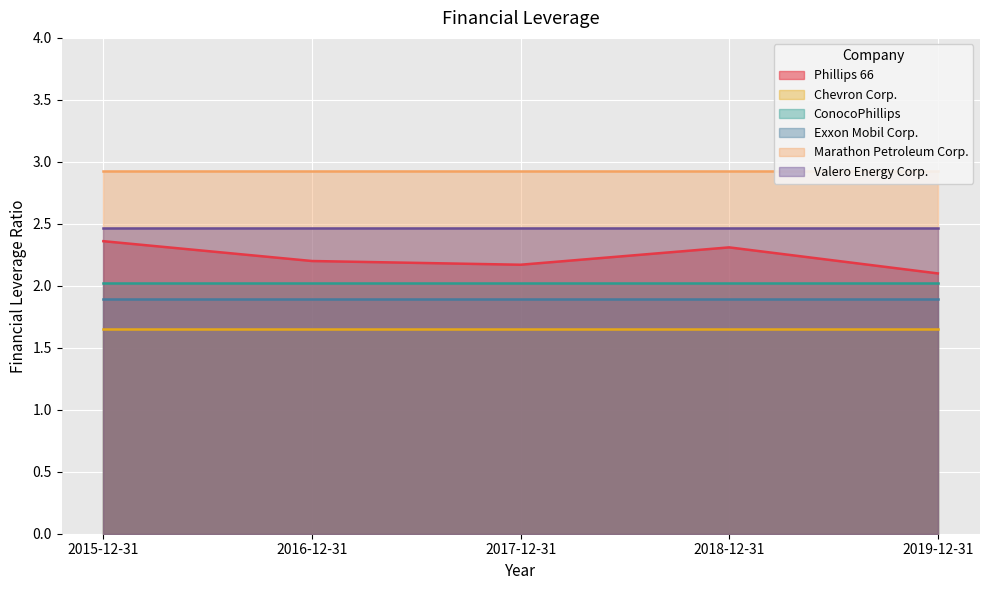

How many data points does each series have?

5